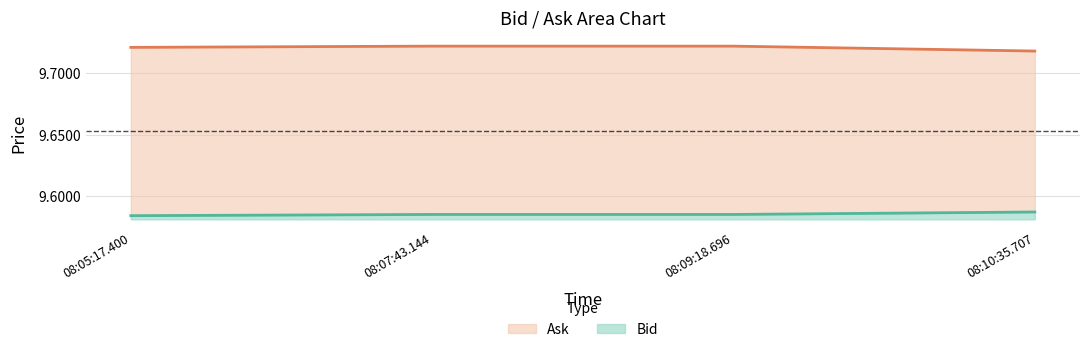

True or false: Ask has a value of 17.5 at 08:05:17.400.

False